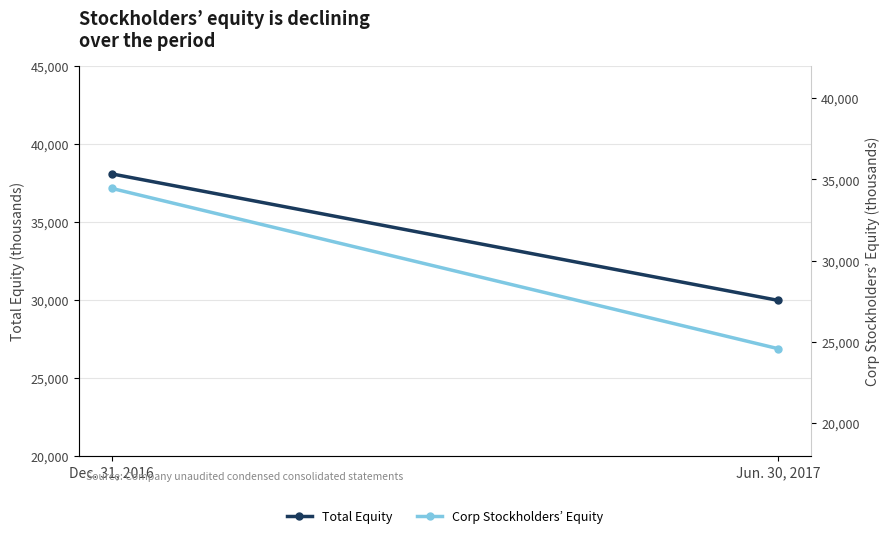

Which category has the highest value in the Corp Stockholders’ Equity series?

Dec. 31, 2016